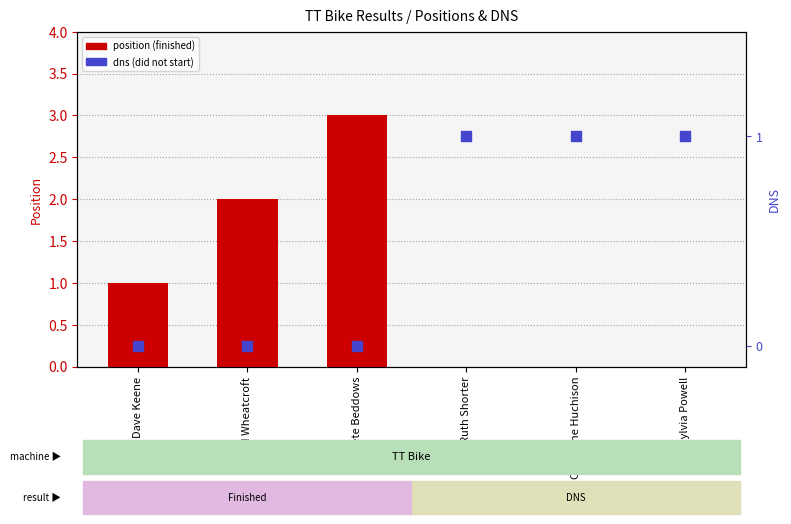

At which category is the sum across all series the highest?

Pete Beddows